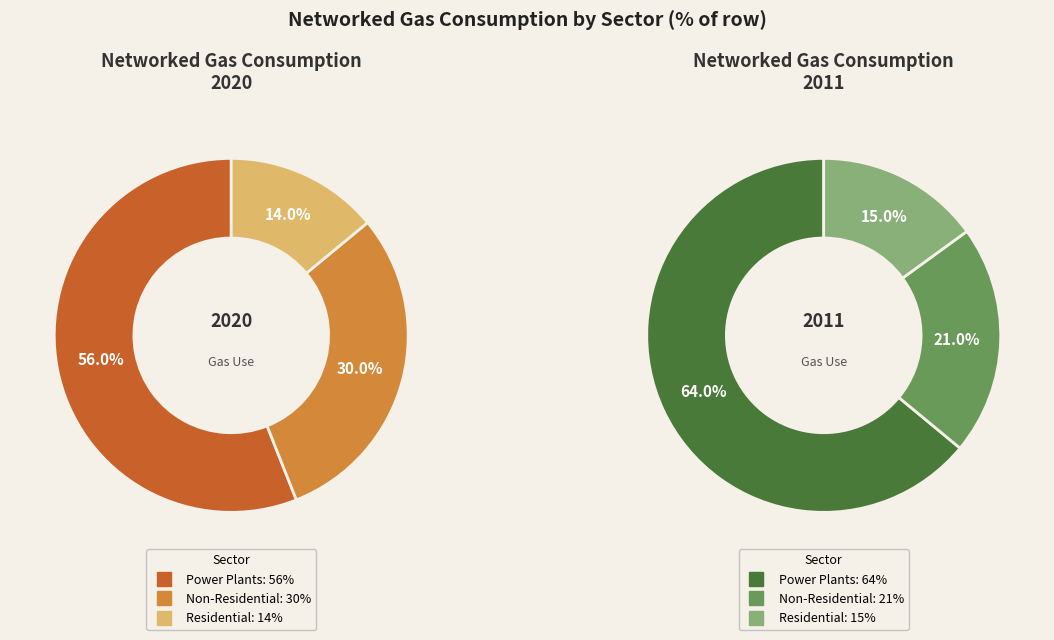

Which slice is the largest?

2011